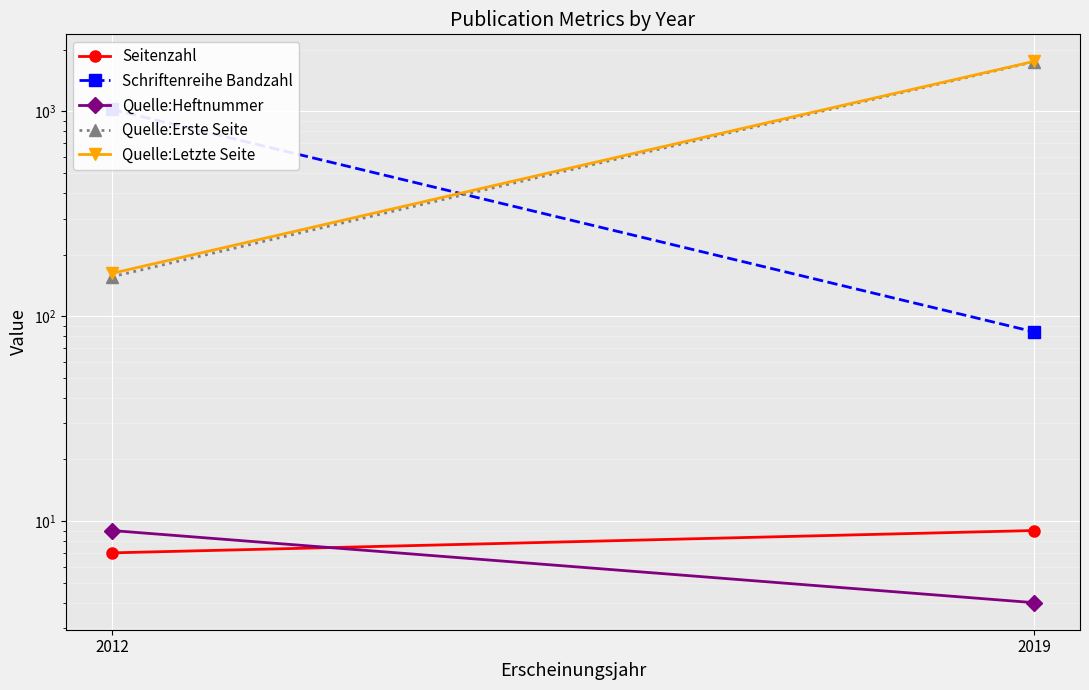

What is the difference between the highest and lowest values at 2012?

1017